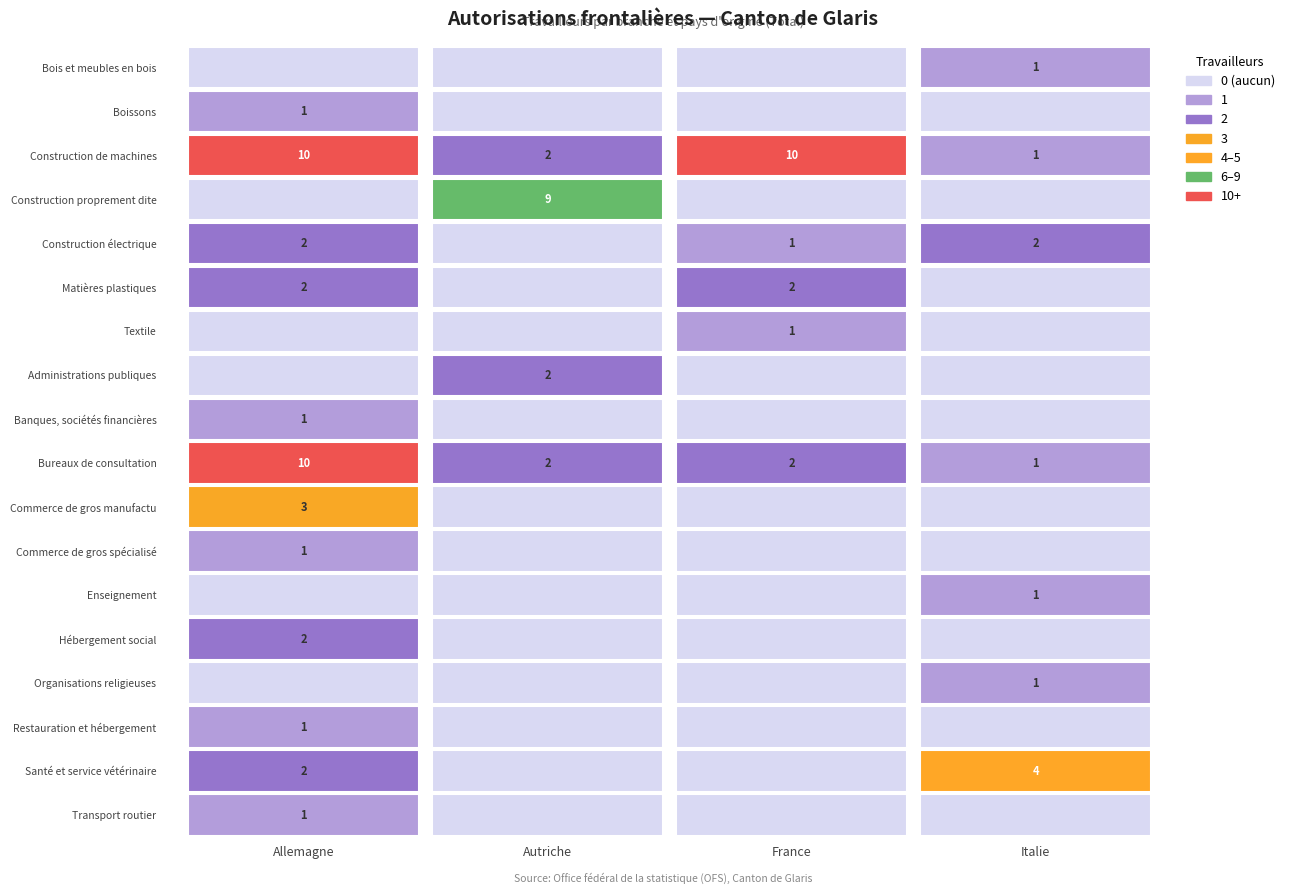

Between 2 and 1, which is larger?

2